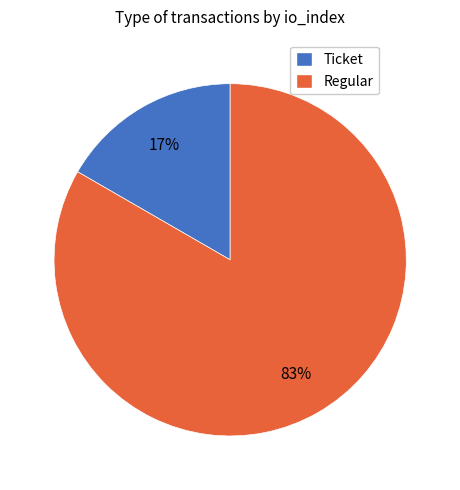

Does any single category account for the majority?

Yes